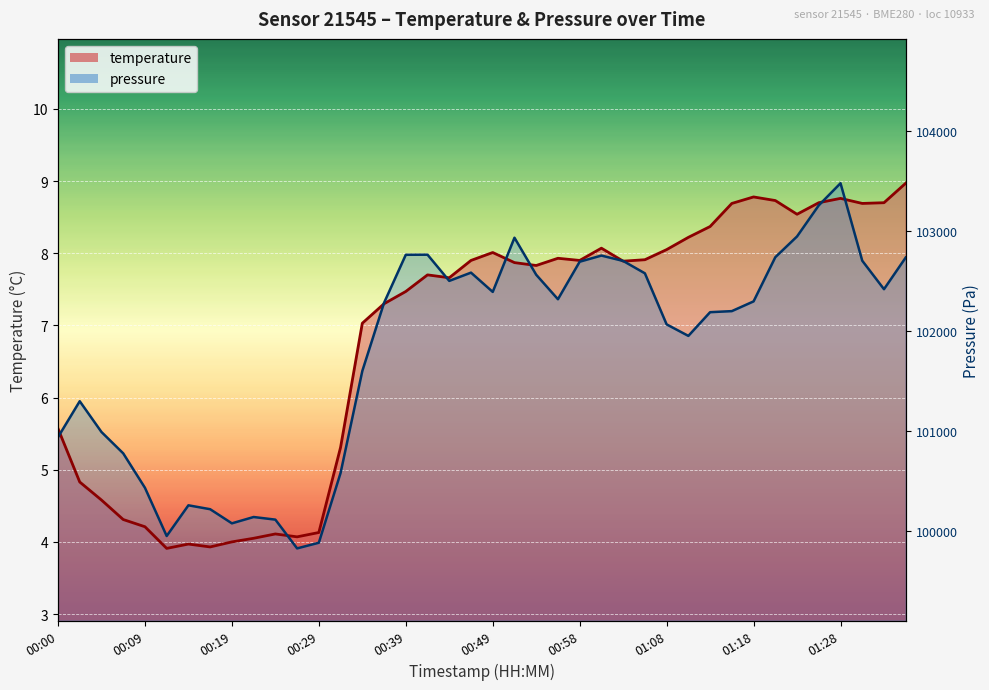

Where is temperature nearest to the value 6?

00:00